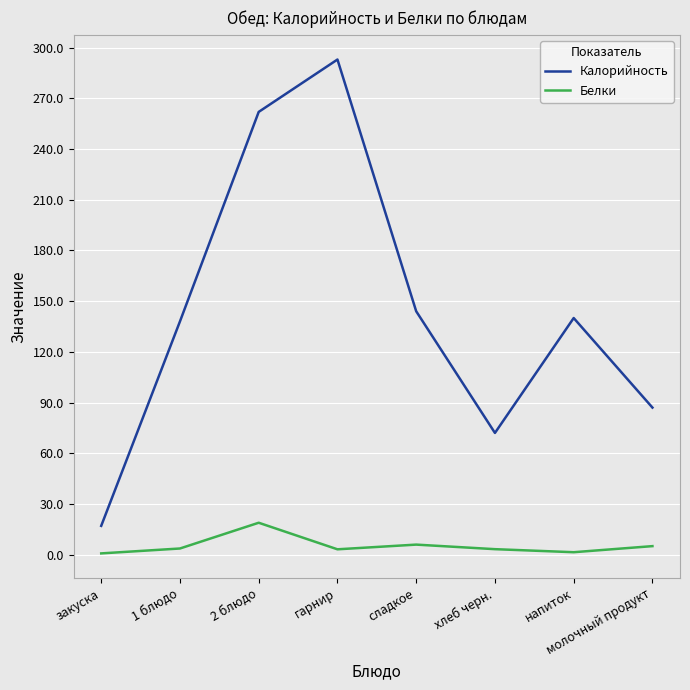

At which label is Калорийность closest to 155?

сладкое